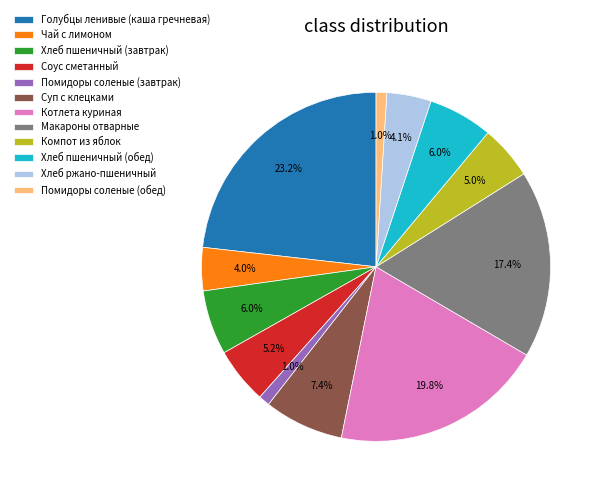

To the nearest percent, what is the difference between the Котлета куриная and Суп с клецками slice percentages?

12%